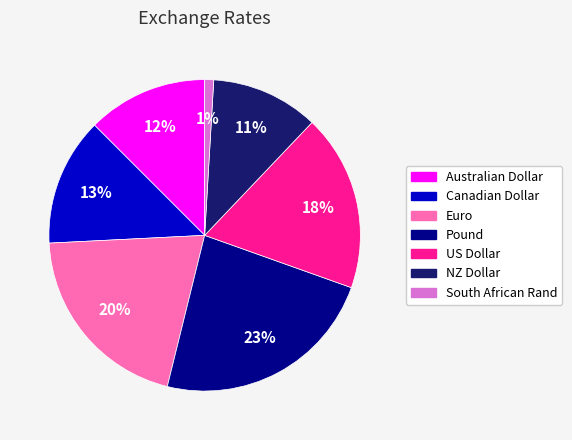

Do Canadian Dollar and NZ Dollar together represent more than half of the pie?

No